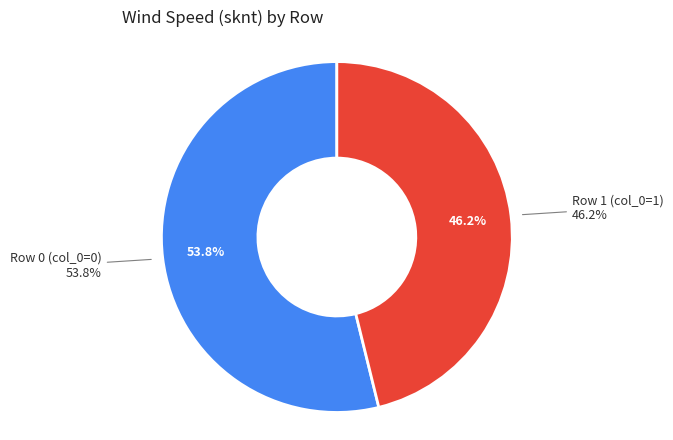

To the nearest percent, what is the difference between the largest and smallest slice percentages?

8%